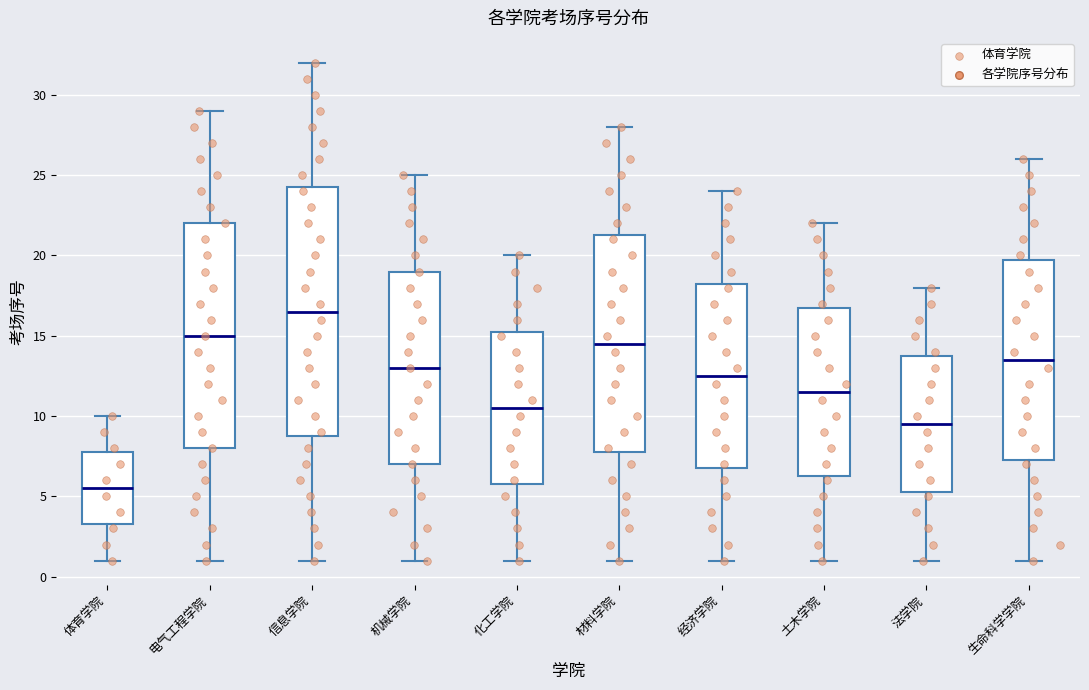

Where does the lower whisker of the box for 生命科学学院 end on the y-axis? The values are not printed on the chart, so give them approximately, as read against the axis.

1.0